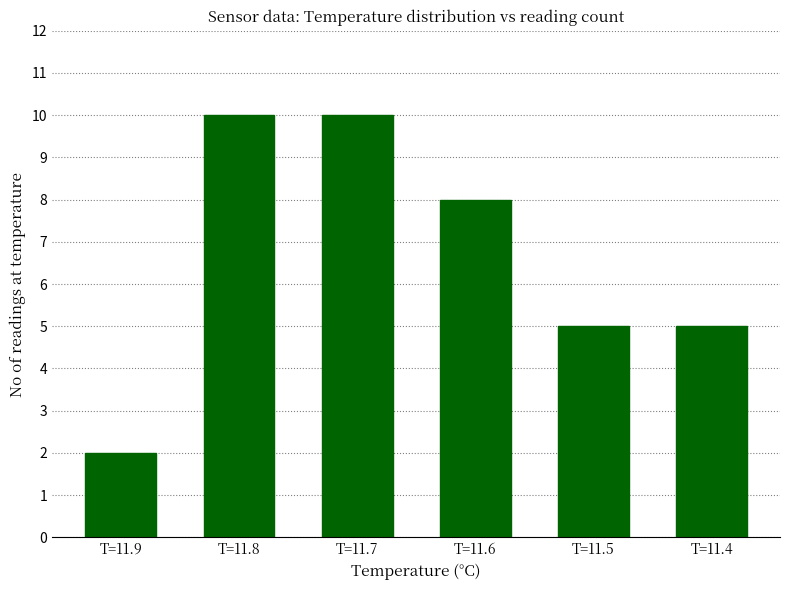

Reading left to right, extract all data points from this chart.

2	10	10	8	5	5